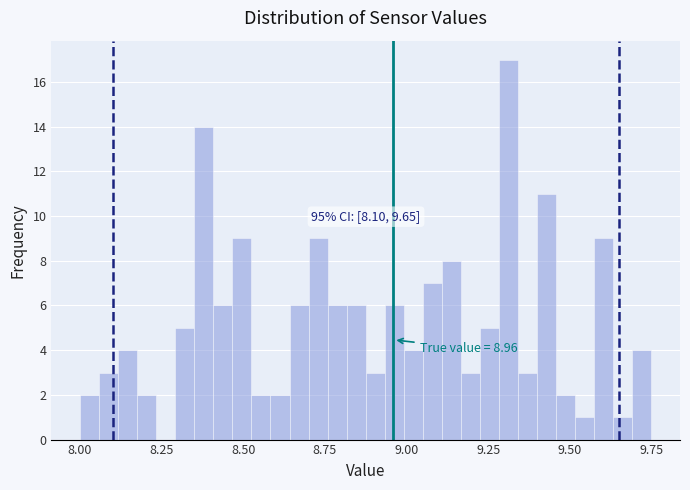

Around what value on the x-axis is the tallest bar? Give the approximate position of its centre, as read against the axis.

9.30